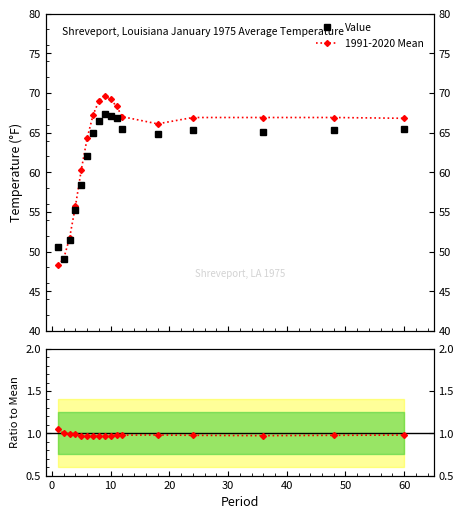

How many lines are shown in the chart?

3